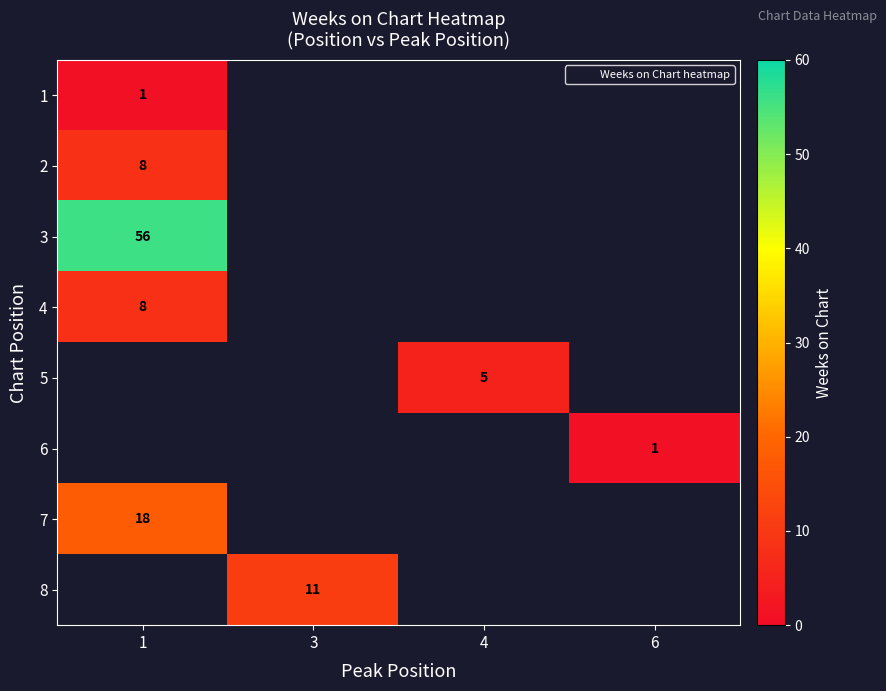

At 6, list the series in order from largest to smallest.

1, 2, 3, 4, 5, 6, 7, 8